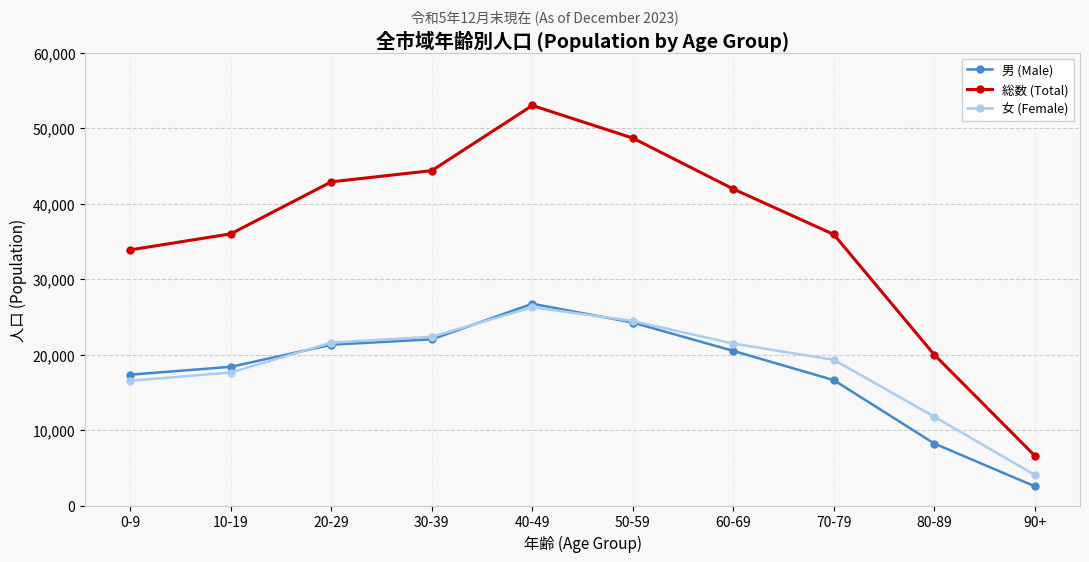

How many series are shown in this chart?

3